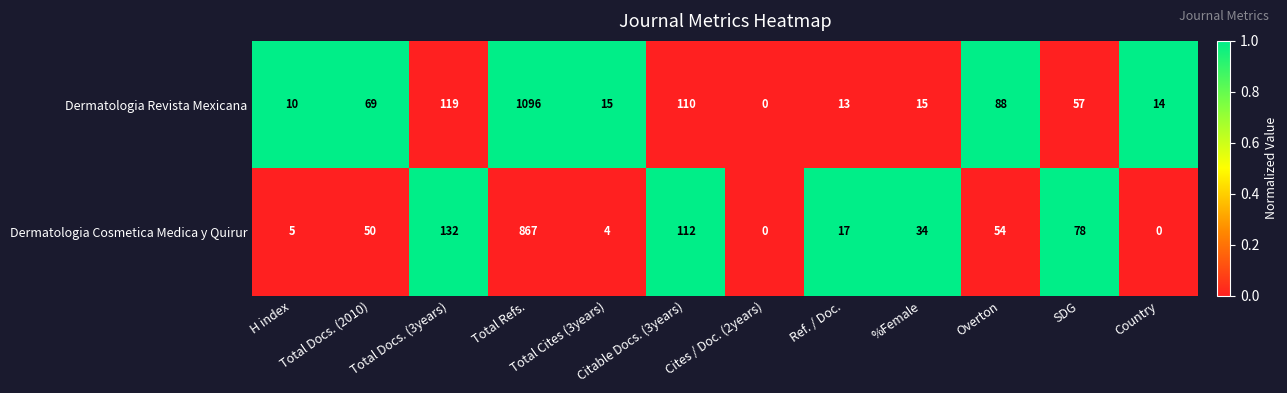

What is the difference between the second highest and minimum values in the Dermatologia Cosmetica Medica y Quirur series?

132